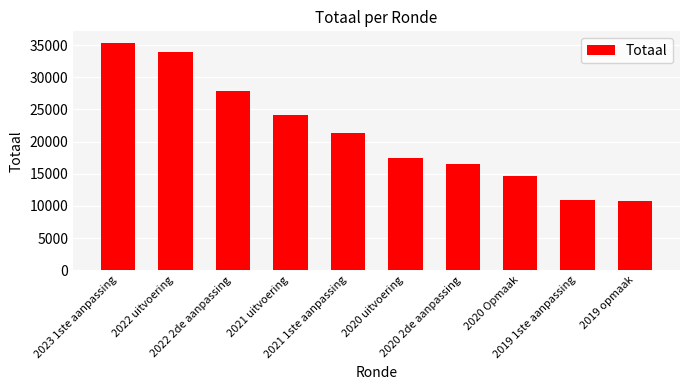

At which label does the data first exceed 21292?

2023 1ste aanpassing